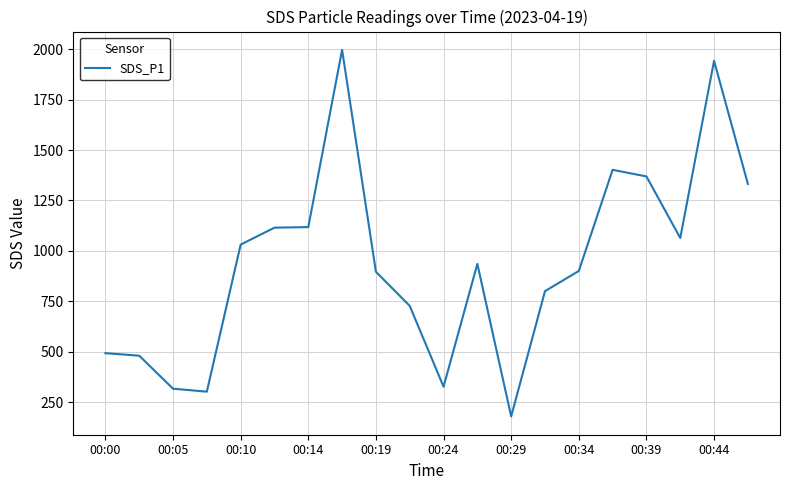

What is the maximum value shown in the chart?

1996.8